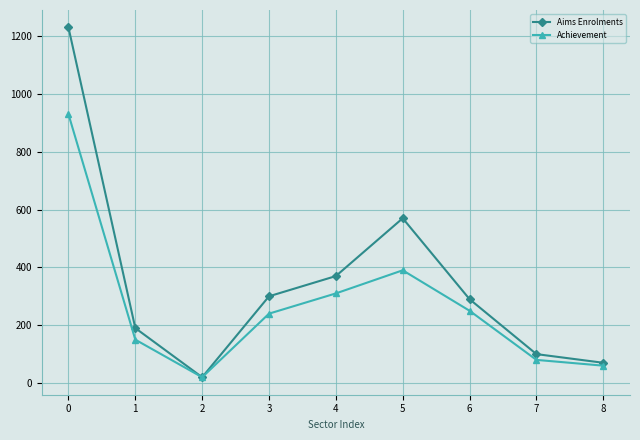

What is the average value of the Achievement series?

270